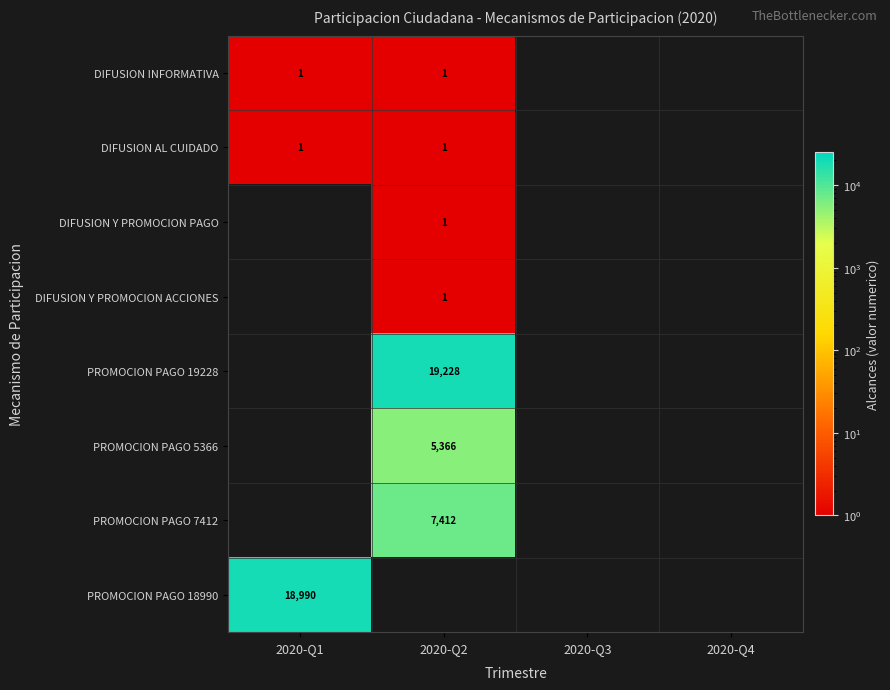

The value of DIFUSION AL CUIDADO at 2020-Q2 is 1. True or false?

True